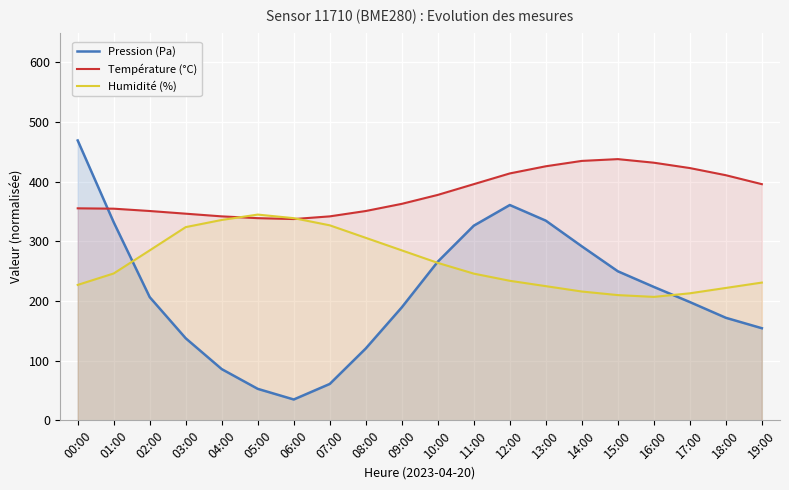

How many distinct data groups are displayed?

3